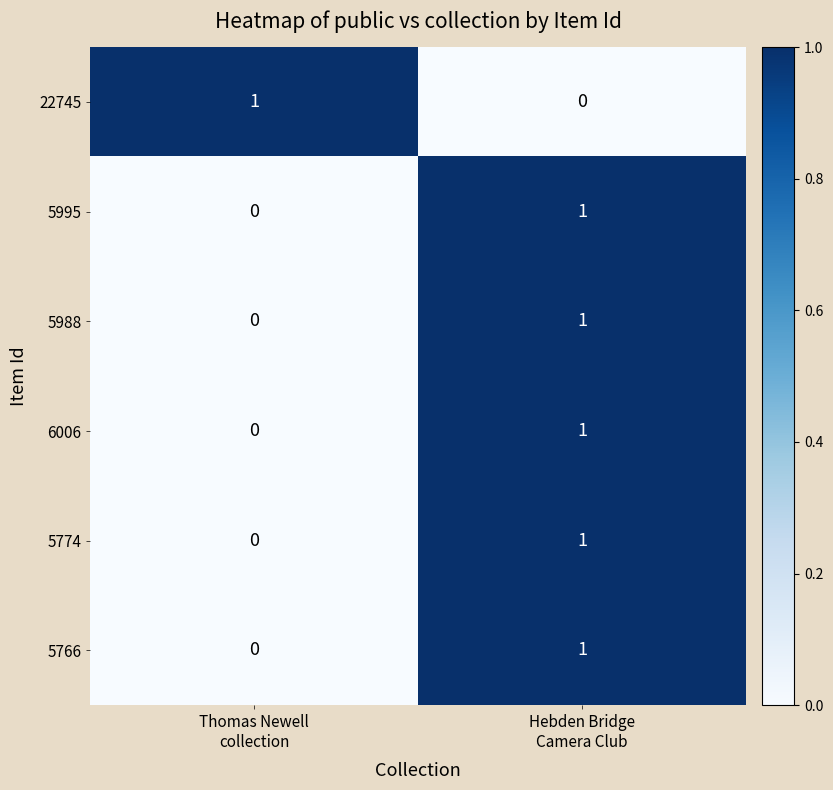

Reading right to left, extract all data points from this chart.

22745: 0	1
5995: 1	0
5988: 1	0
6006: 1	0
5774: 1	0
5766: 1	0